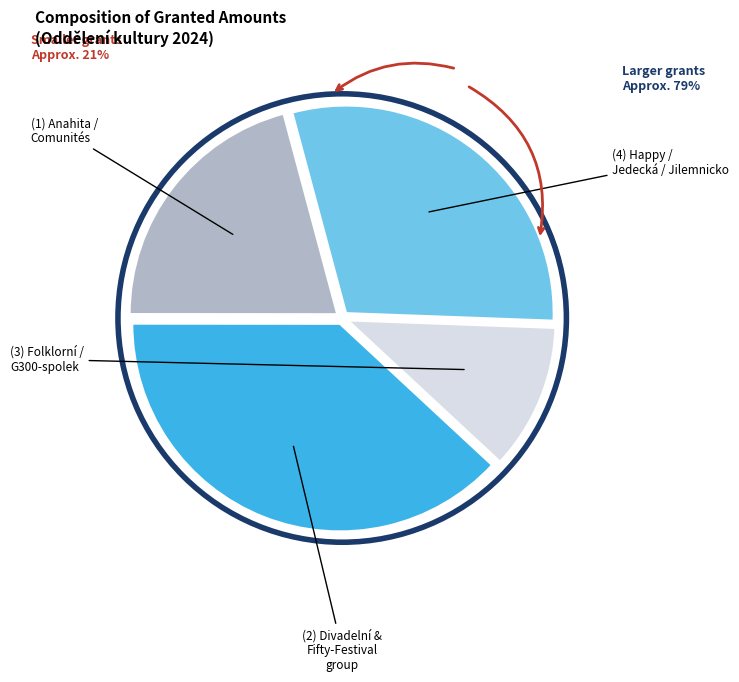

How many slices are in this pie chart?

4